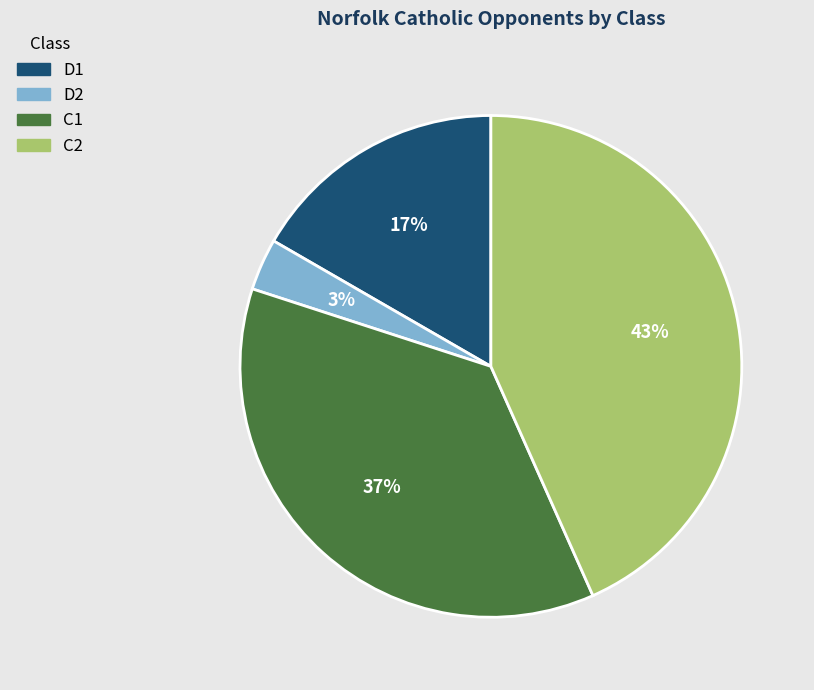

How many slices are in this pie chart?

4